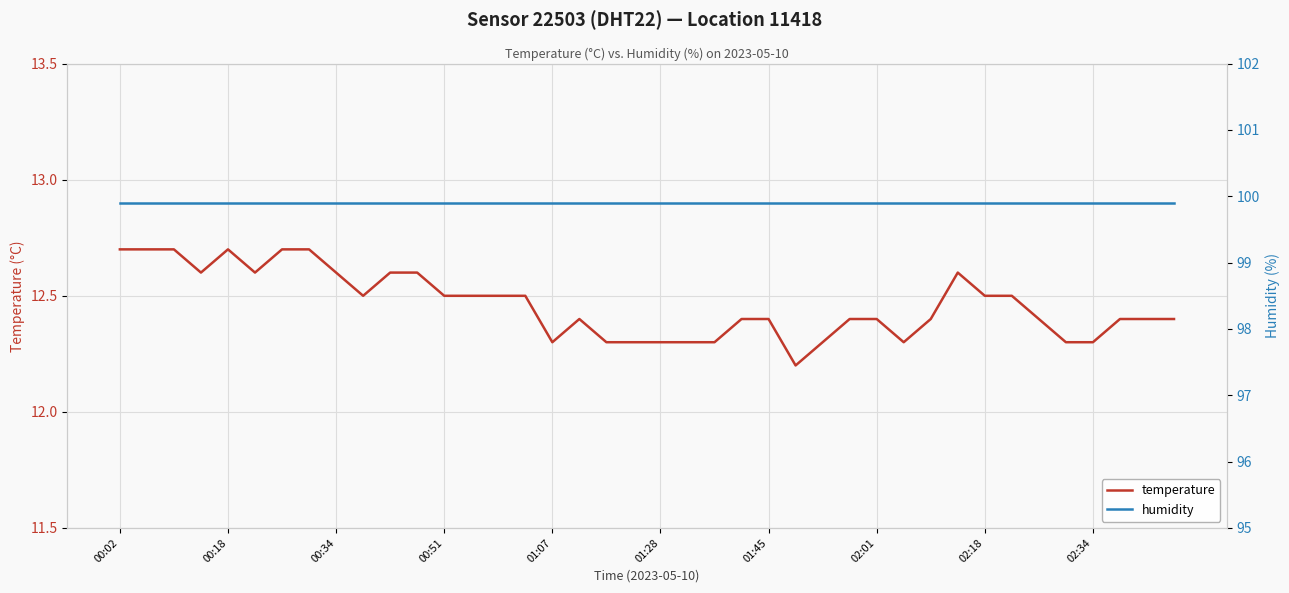

List the series in order of their peak value, highest first.

humidity, temperature